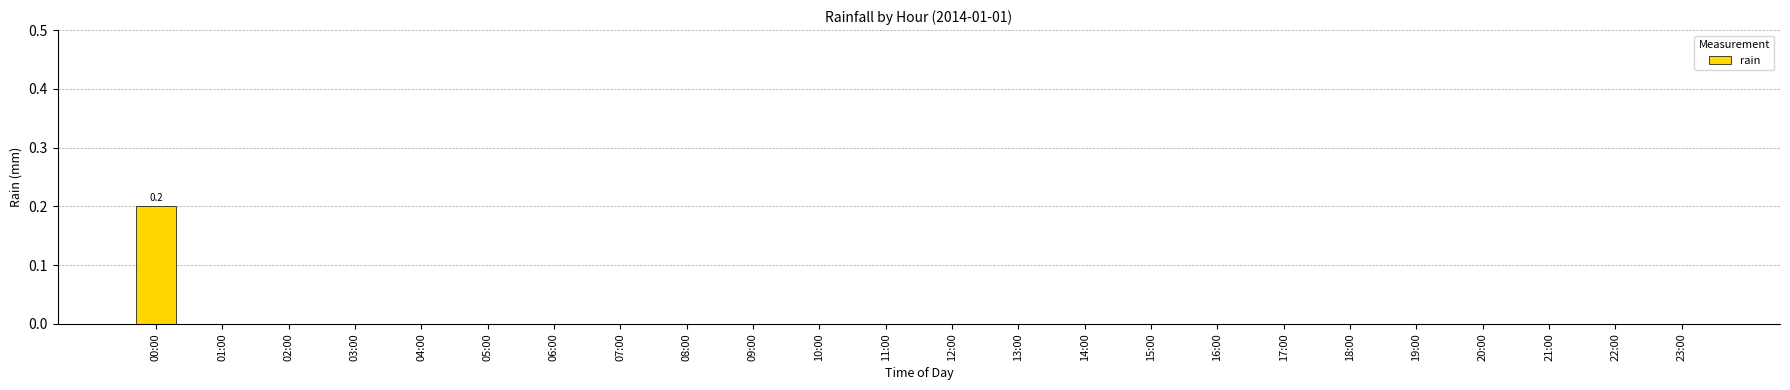

At which category does the chart reach its peak across all series?

00:00